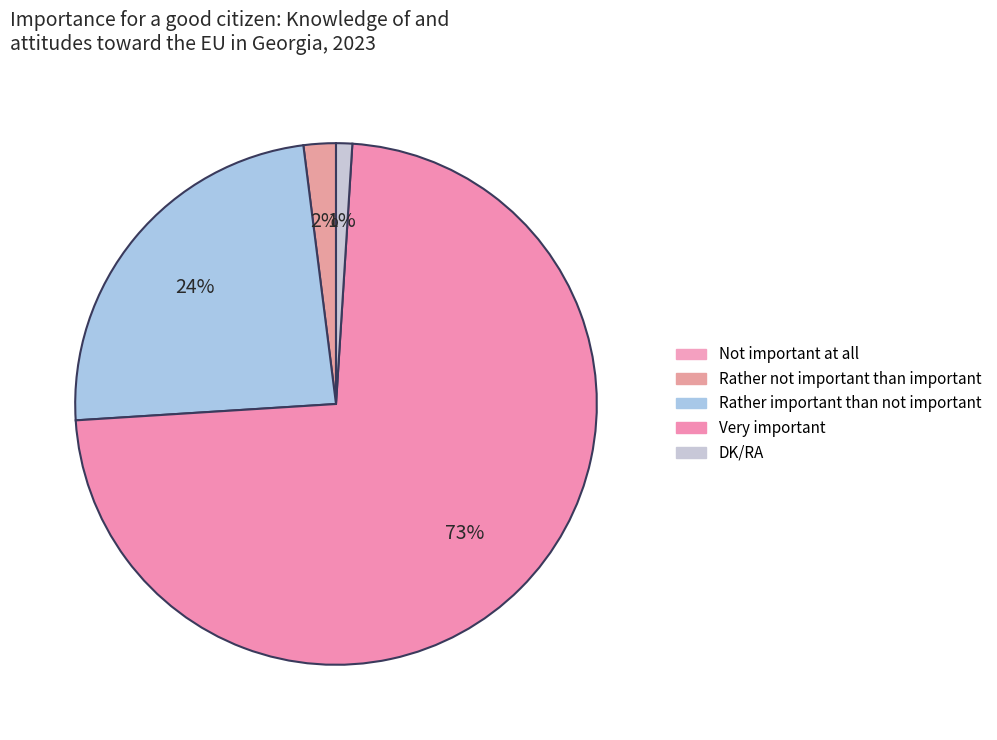

Which category has the biggest portion of the pie?

Very important